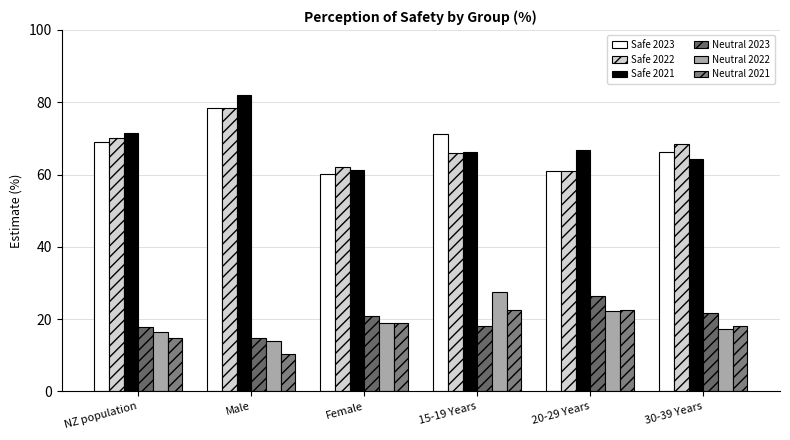

Rank the categories by Safe 2023 value from lowest to highest.

Female, 20-29 Years, 30-39 Years, NZ population, 15-19 Years, Male